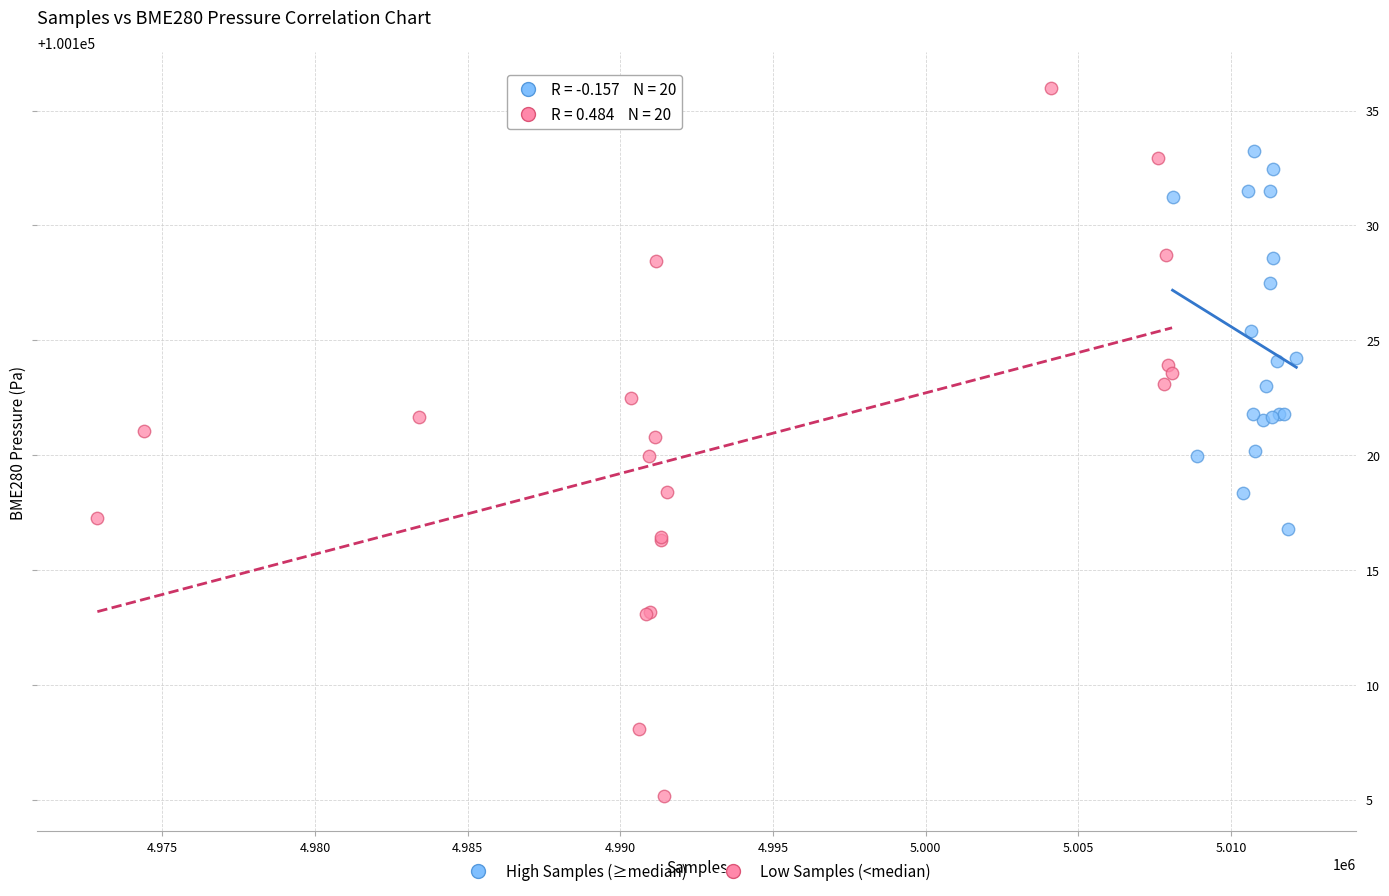

What are all the series names shown in the legend?

High Samples (≥median), Low Samples (<median)